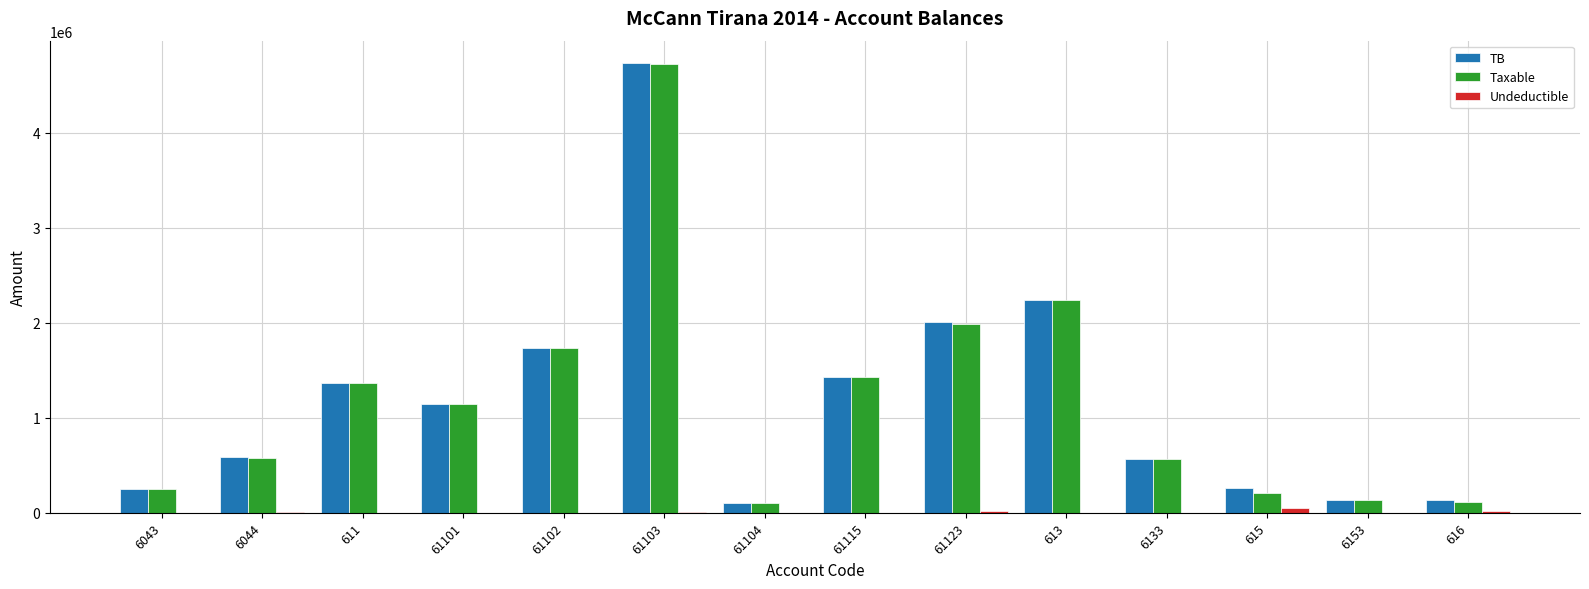

What are all the series names shown in the legend?

TB, Taxable, Undeductible